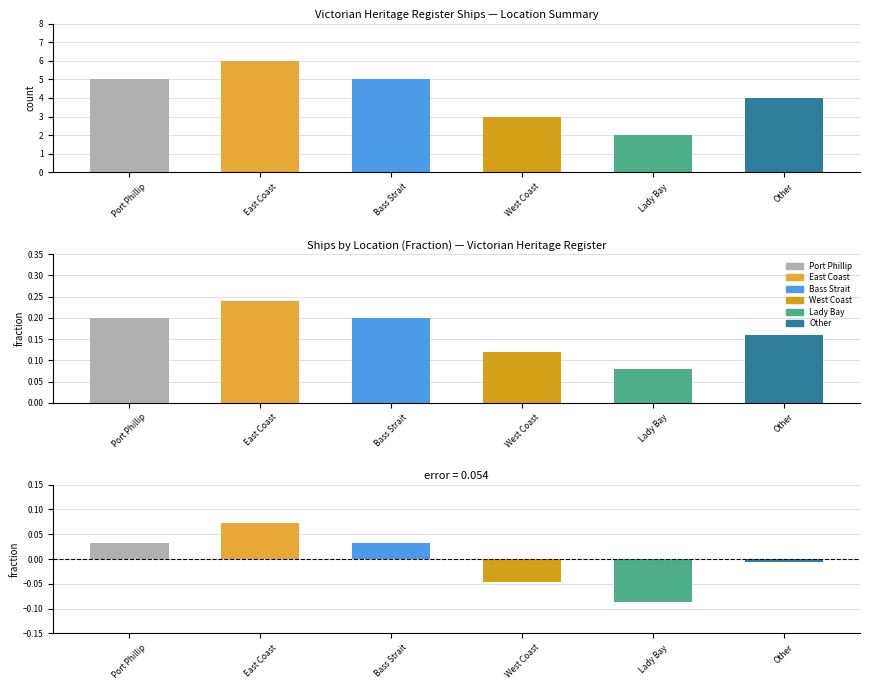

Reading left to right, transcribe all the data shown in this chart.

0.2	0.2	0.2	0.1	0.1	0.2